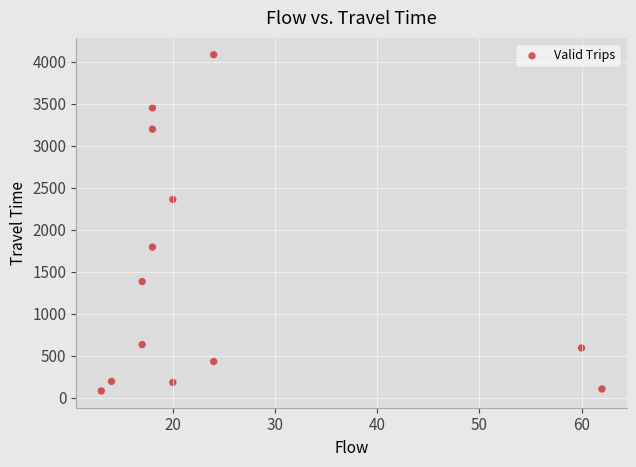

What is the range of X values (max minus min)?

49